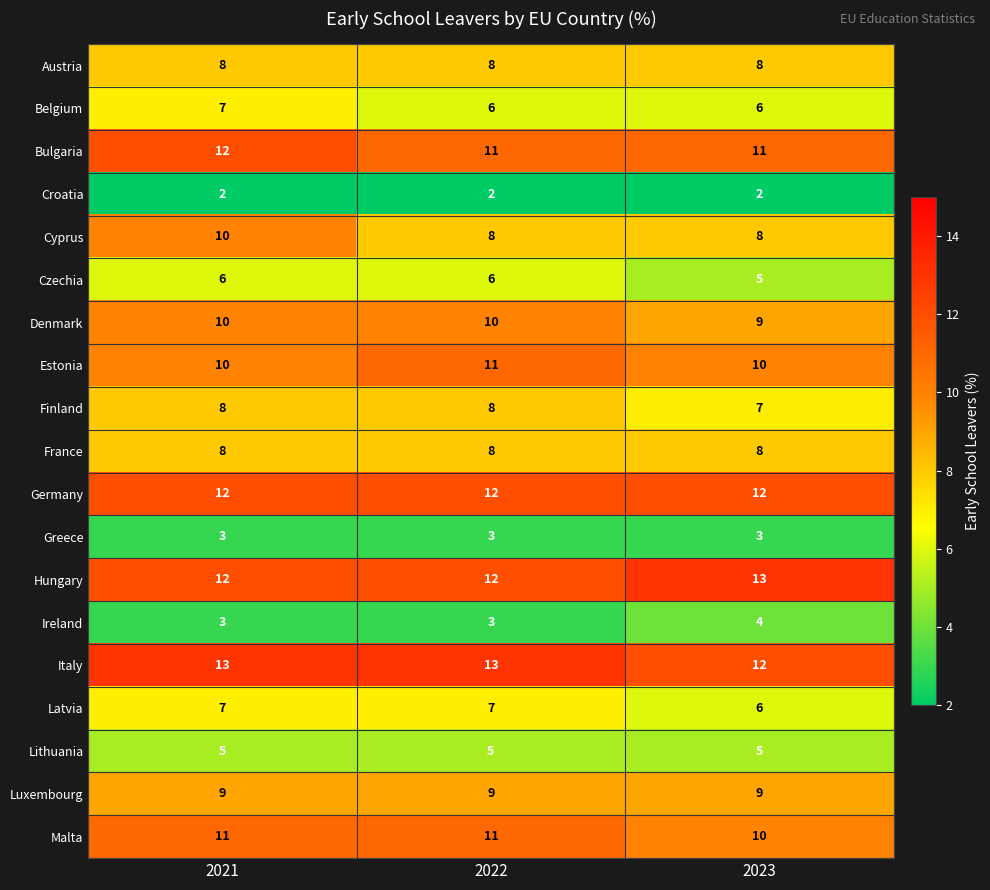

Is it true that Croatia equals 1 at 2022?

False